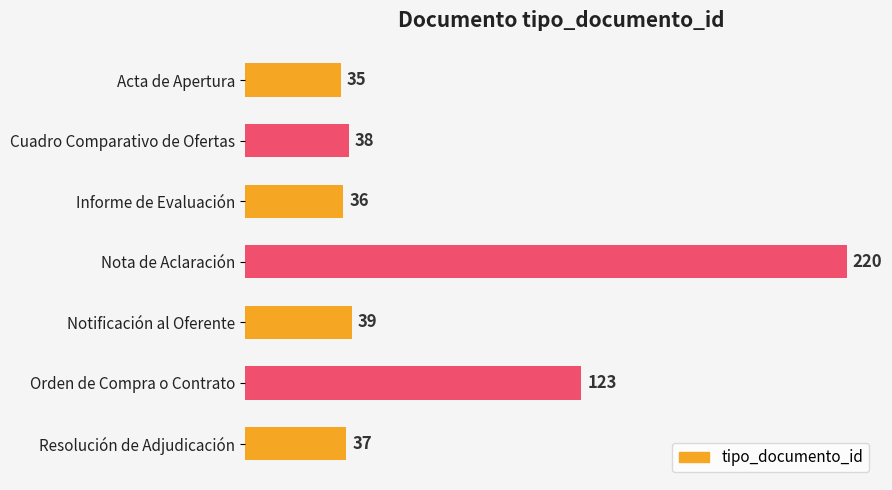

What is the change in value from Informe de Evaluación to Nota de Aclaración?

+184